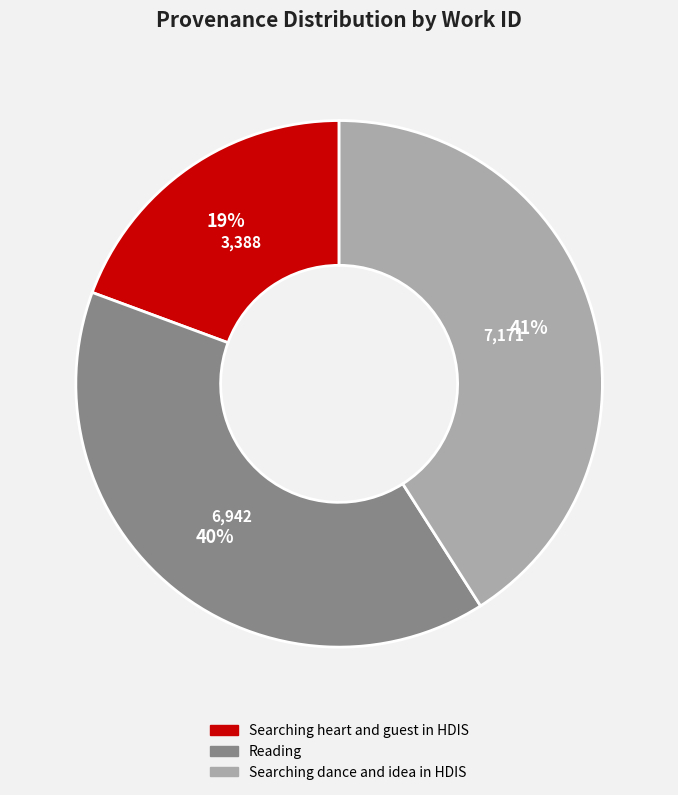

Which slice is the smallest?

Searching heart and guest in HDIS